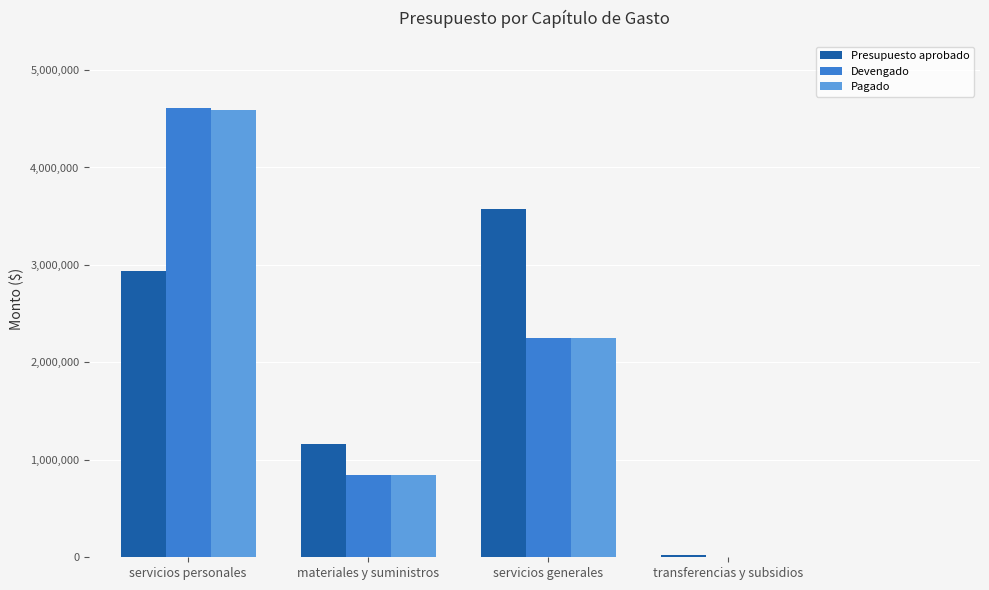

What is the average value of the Devengado series?

1925292.5